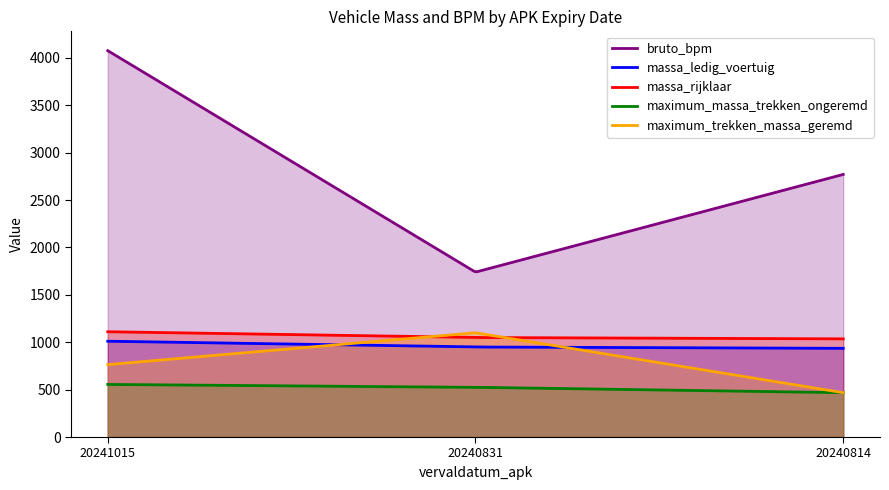

Reading left to right, transcribe all the data shown in this chart.

bruto_bpm: 20241015=4077	20240831=1740	20240814=2771
massa_ledig_voertuig: 20241015=1011	20240831=950	20240814=936
massa_rijklaar: 20241015=1111	20240831=1050	20240814=1036
maximum_massa_trekken_ongeremd: 20241015=555	20240831=525	20240814=468
maximum_trekken_massa_geremd: 20241015=764	20240831=1100	20240814=468